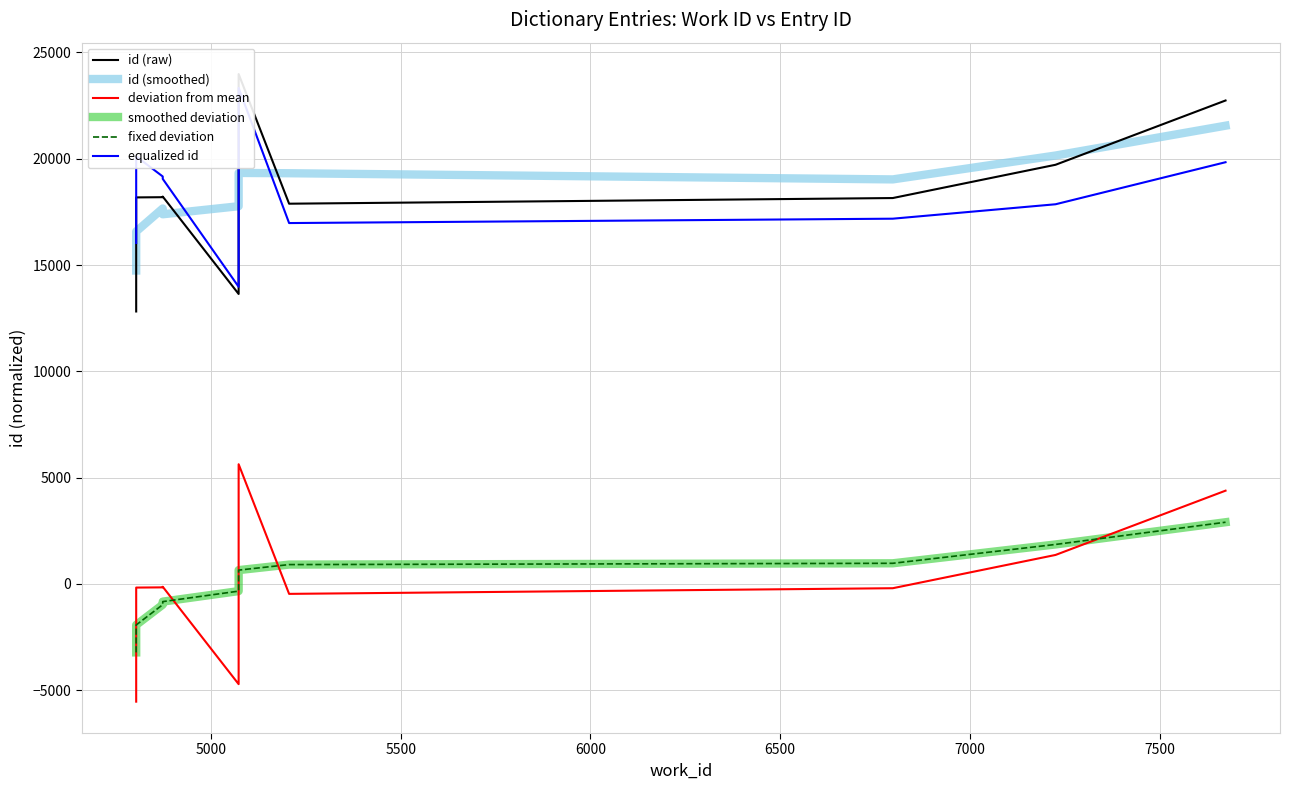

Which series has the largest range (max minus min)?

id (raw)